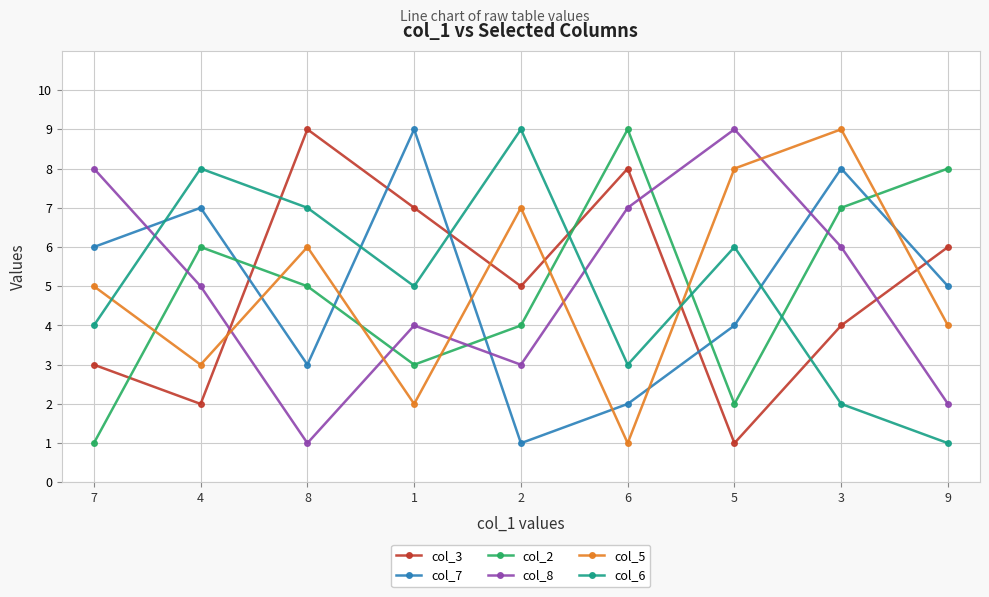

Is it true that col_3 equals 2 at 7?

False